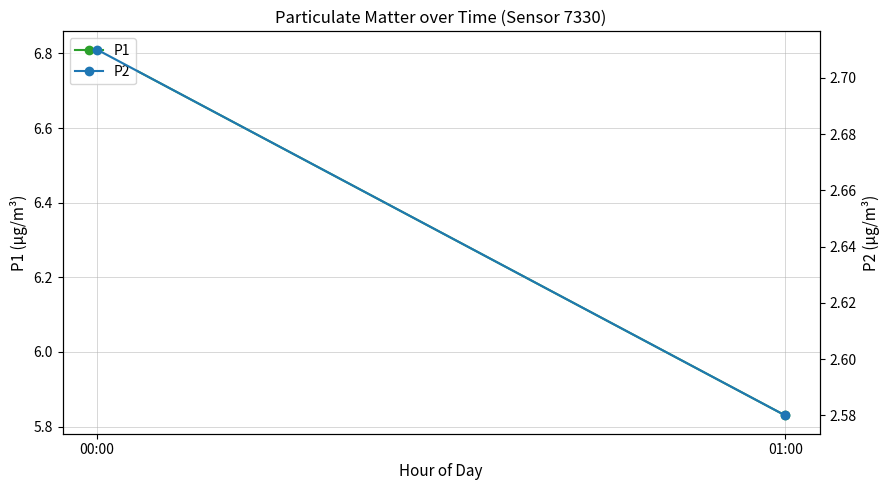

What is the sum of all P2 values?

5.3